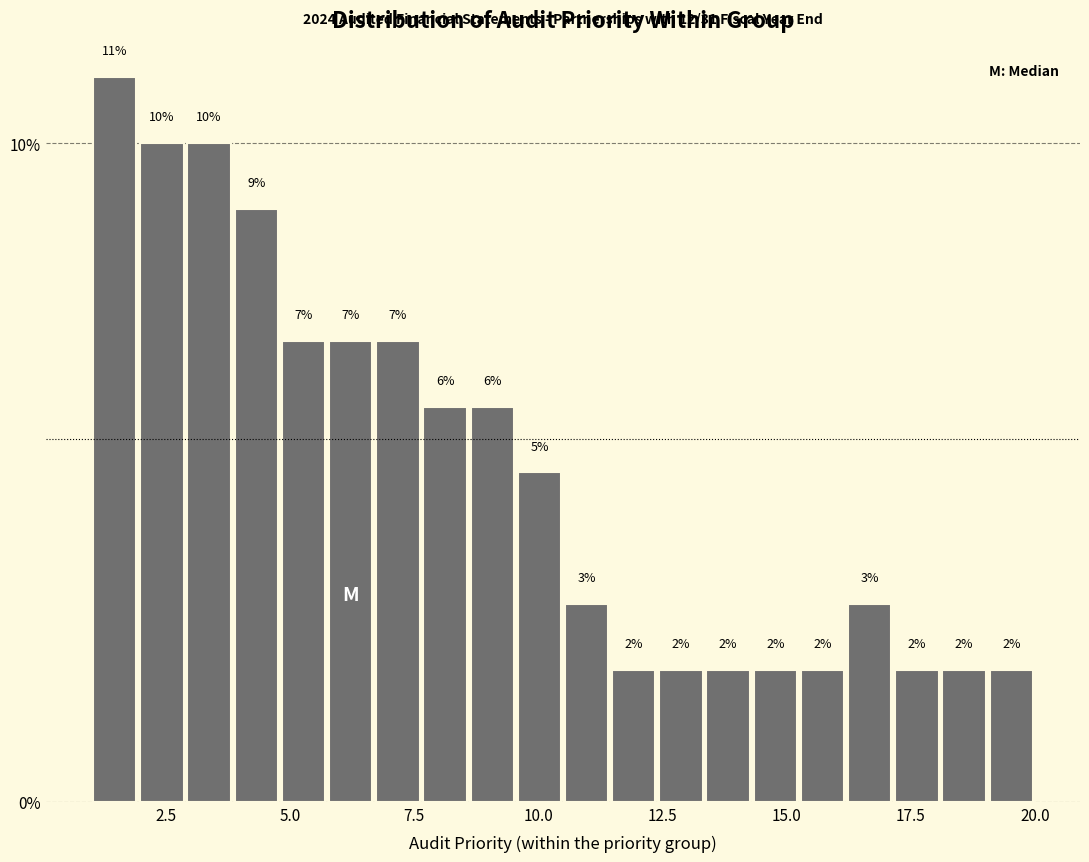

Around what value on the x-axis is the tallest bar? Give the approximate position of its centre, as read against the axis.

1.5